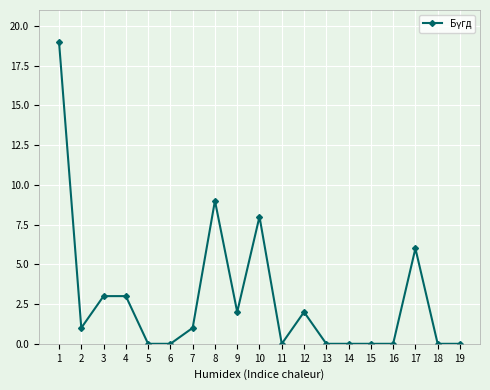

What is the difference between the maximum and minimum values?

19